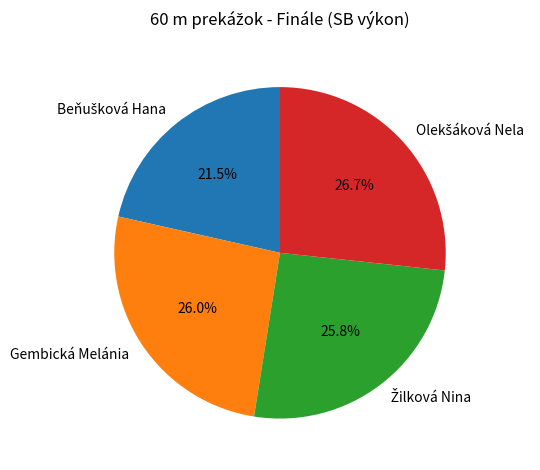

Does any single category account for the majority?

No